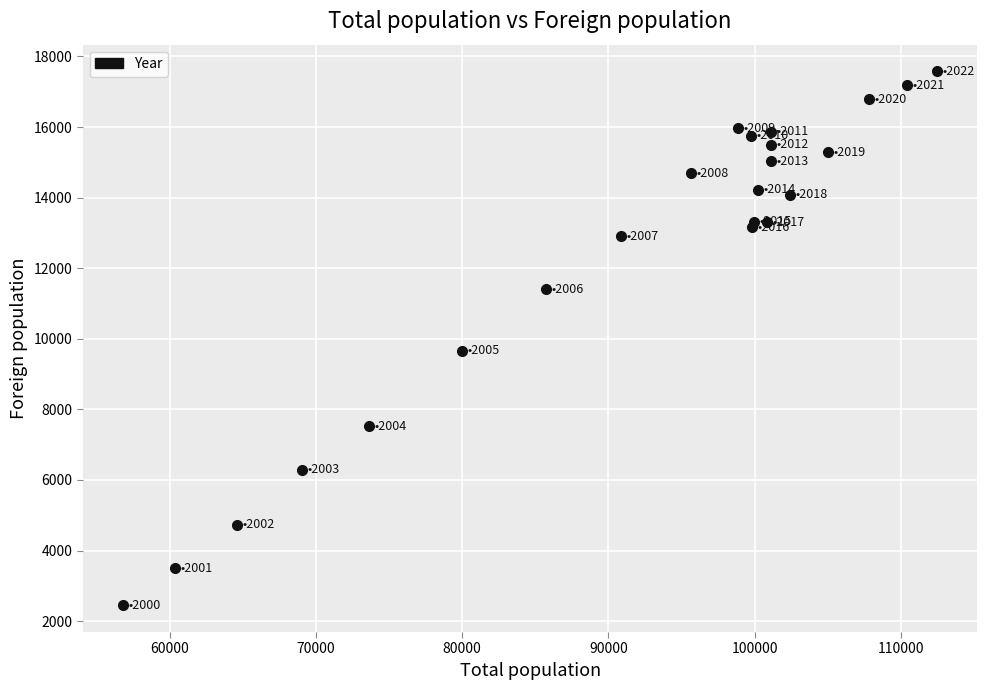

What Y value in the scatter plot is closest to 10012?

9654